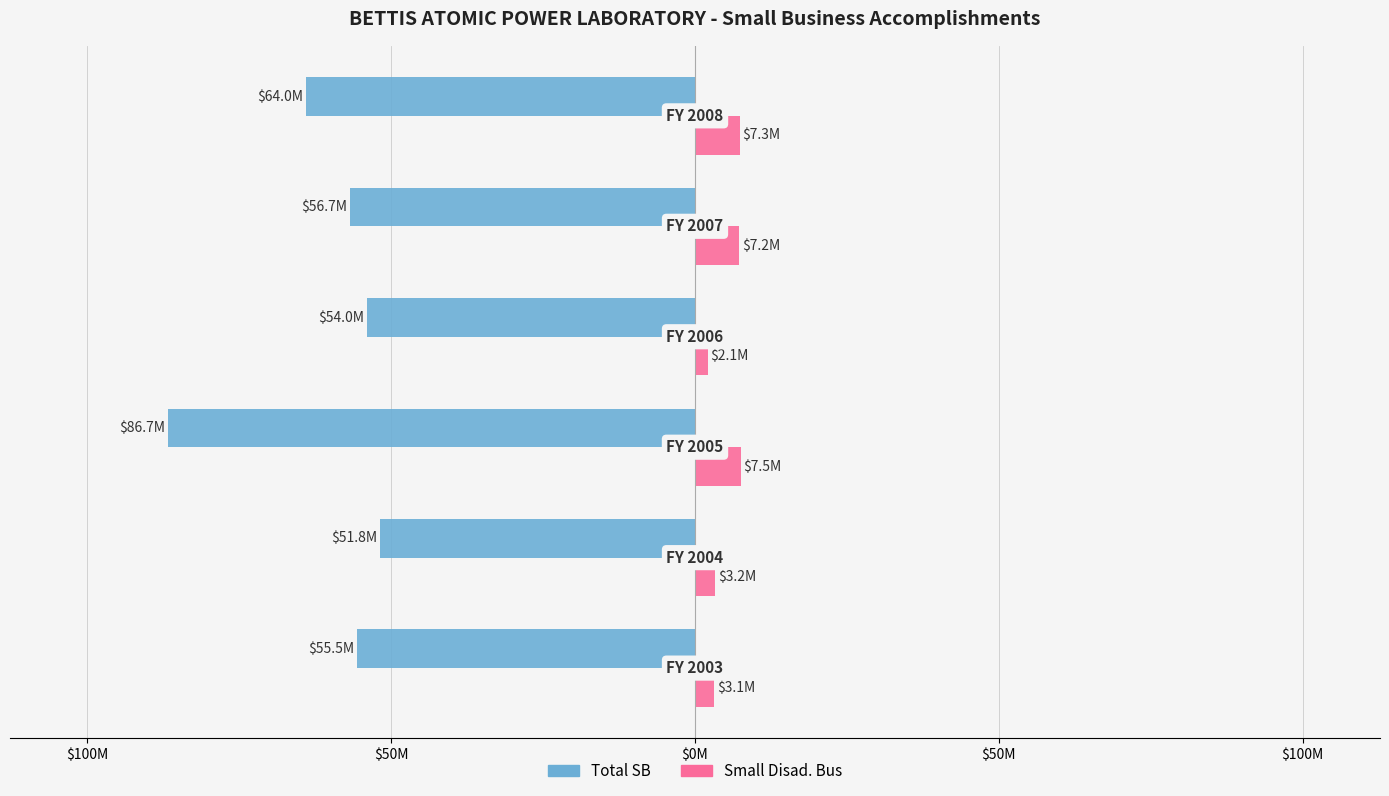

What are all the series names shown in the legend?

Total SB, Small Disad. Bus